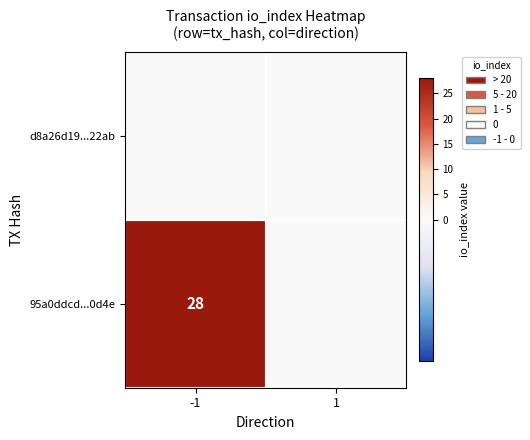

Is it true that 95a0ddcd...0d4e equals 7 at -1?

False